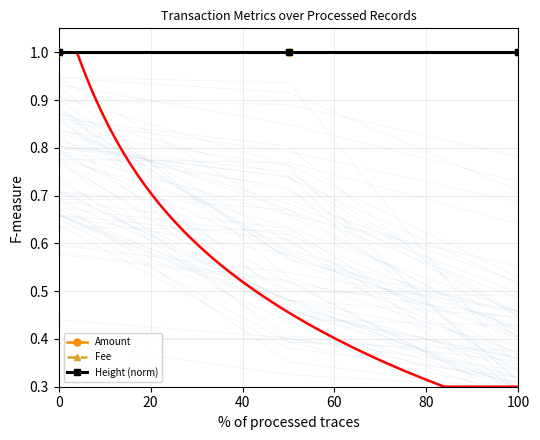

The Height (norm) series shows 1.0 at 20. True or false?

True